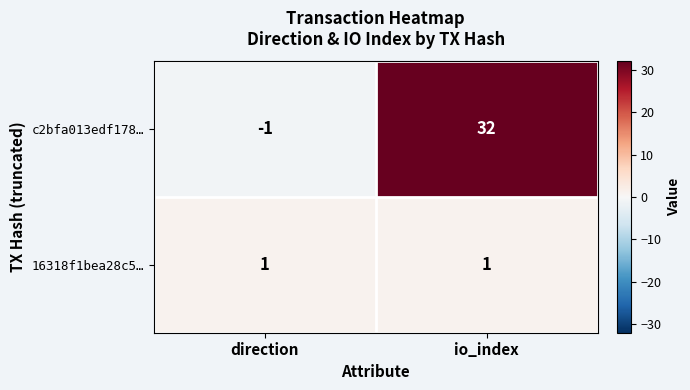

Read the c2bfa013edf178… value at io_index.

32